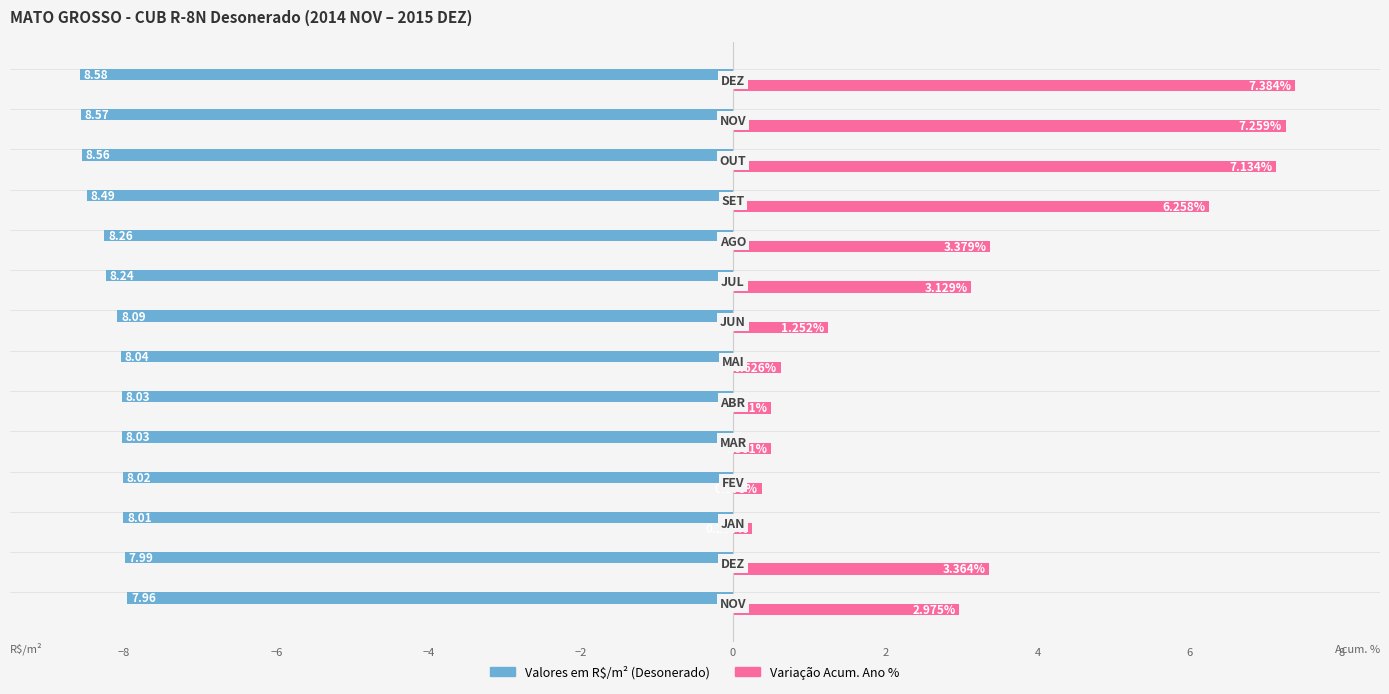

What is the sum of all Variação Acum. Ano % values?

44.4